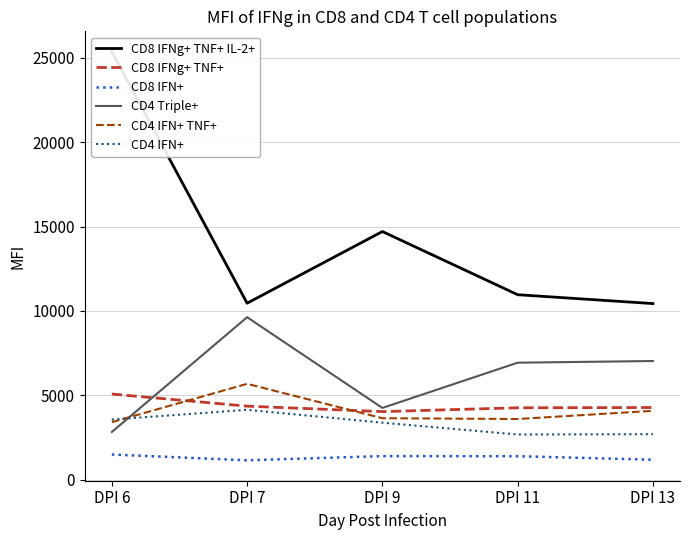

What is the minimum value for CD4 Triple+?

2837